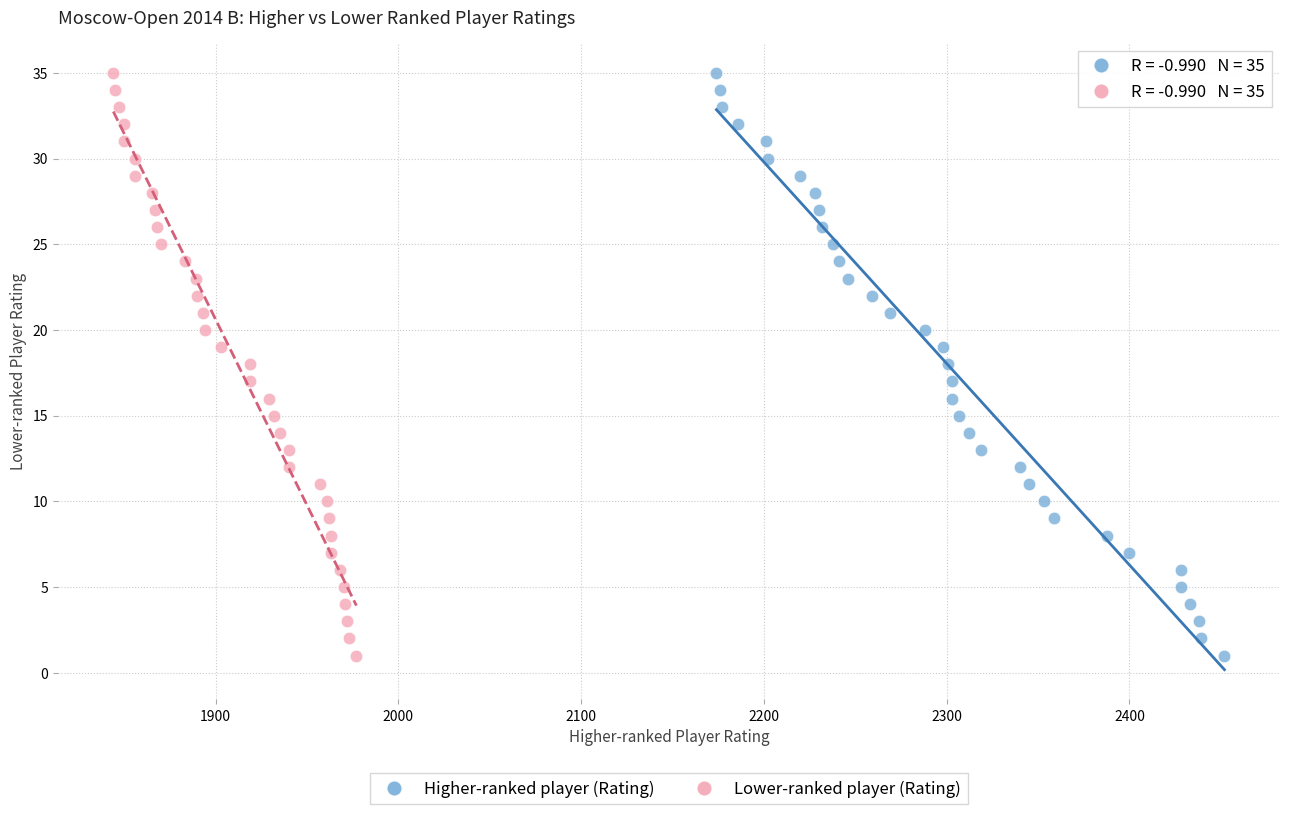

What are all the series names shown in the legend?

Higher-ranked player (Rating), Lower-ranked player (Rating)